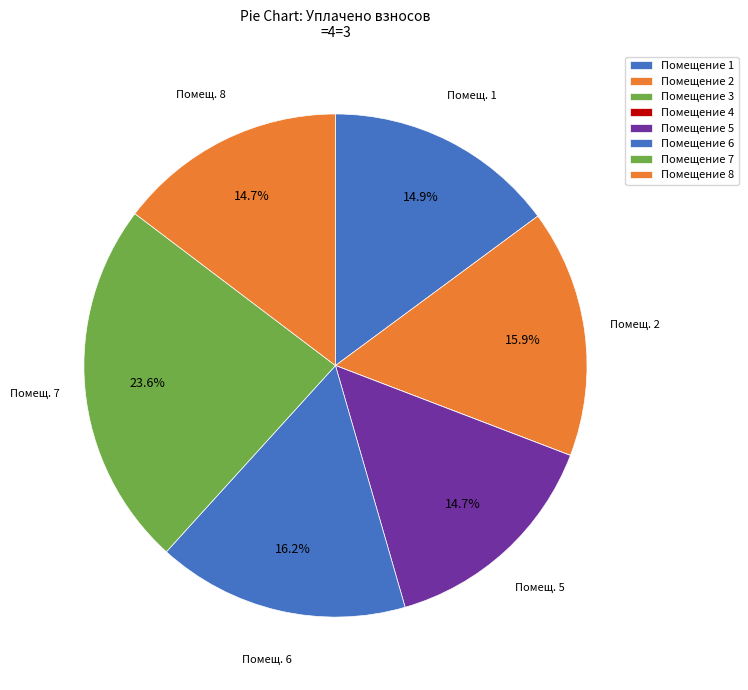

To the nearest percent, what is the difference between the largest and smallest slice percentages?

24%